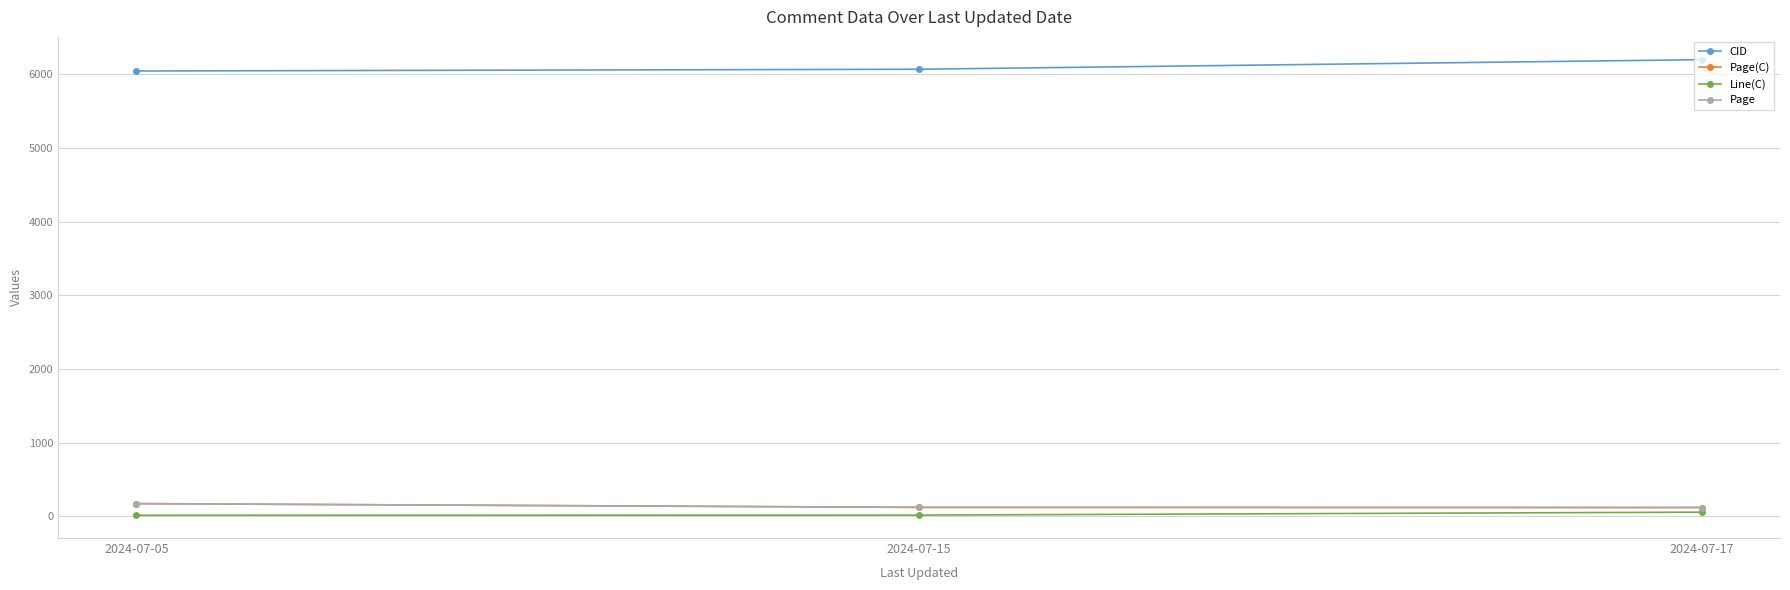

Read the CID value at 2024-07-17, to the nearest 5.

6200